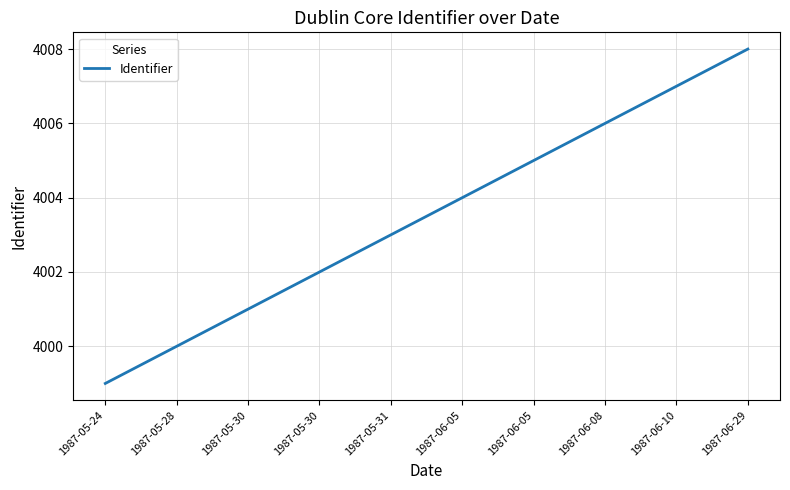

List the labels in order of value, largest first.

1987-06-29, 1987-06-10, 1987-06-08, 1987-06-05, 1987-06-05, 1987-05-31, 1987-05-30, 1987-05-30, 1987-05-28, 1987-05-24